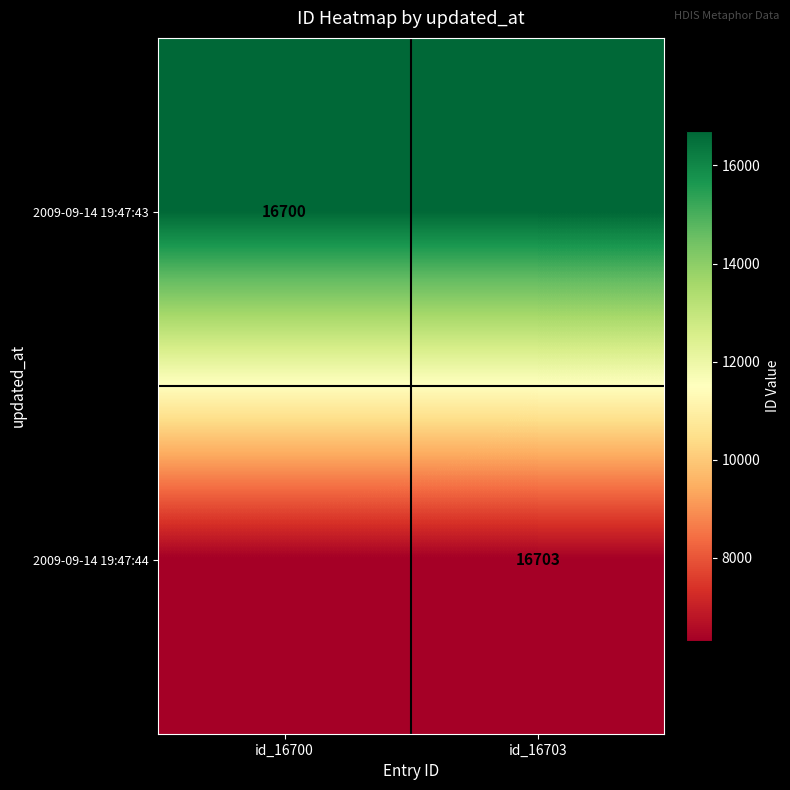

The value of 2009-09-14 19:47:44 at id_16703 is 16703. True or false?

True